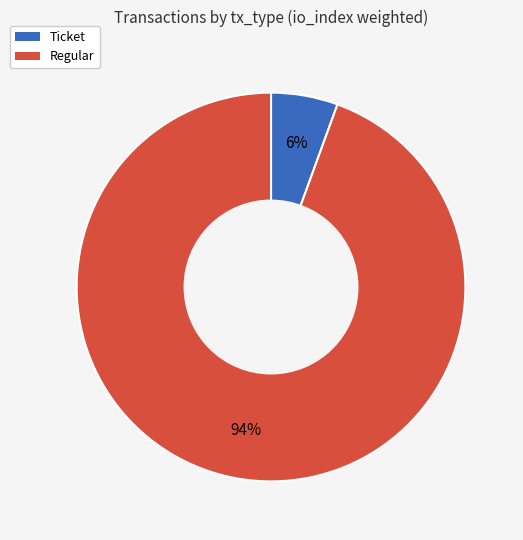

Is there any slice that represents more than half of the pie?

Yes